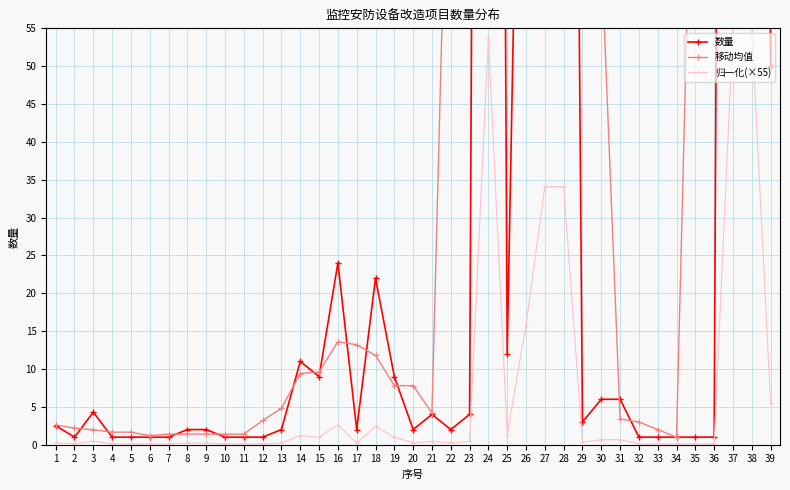

How many data points in 数量 are above 2?

20